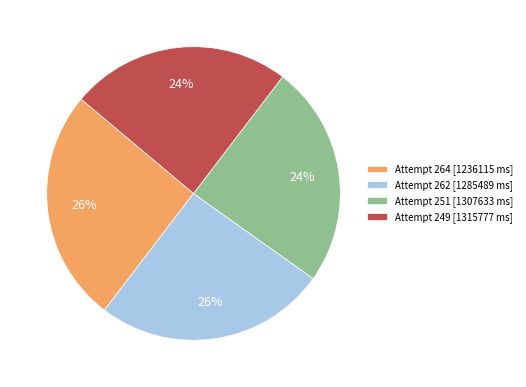

To the nearest percent, what is the average slice percentage?

25%